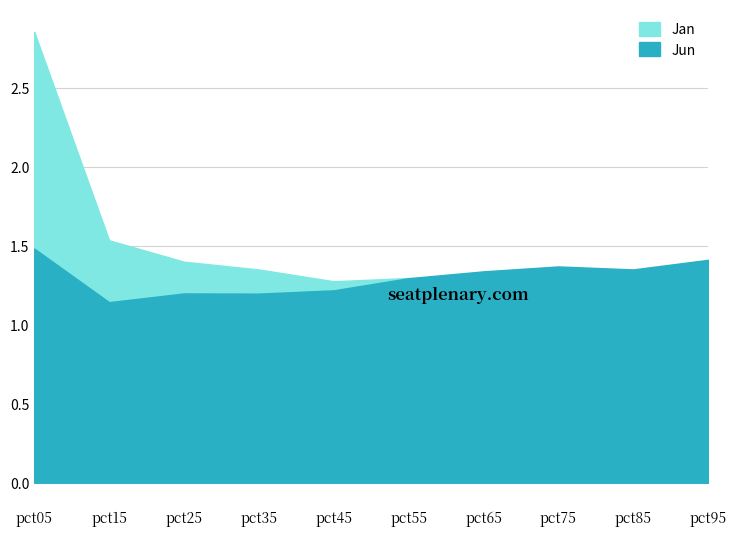

How many intersections are there between Jan and Jun?

1